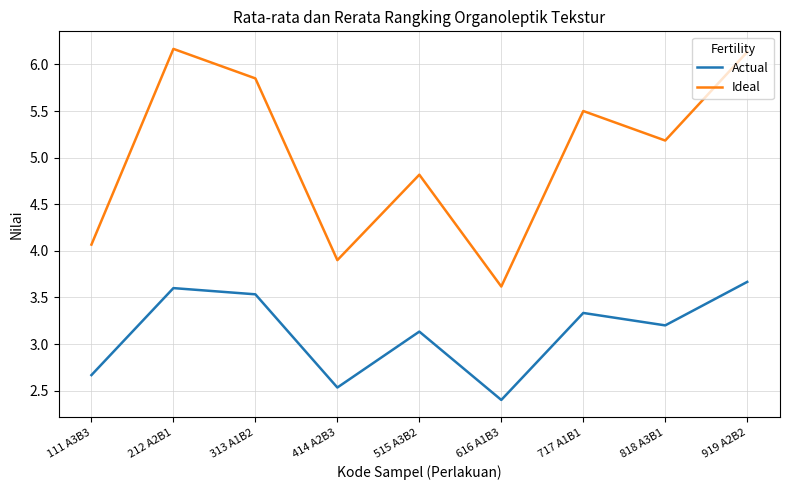

How many lines are shown in the chart?

2